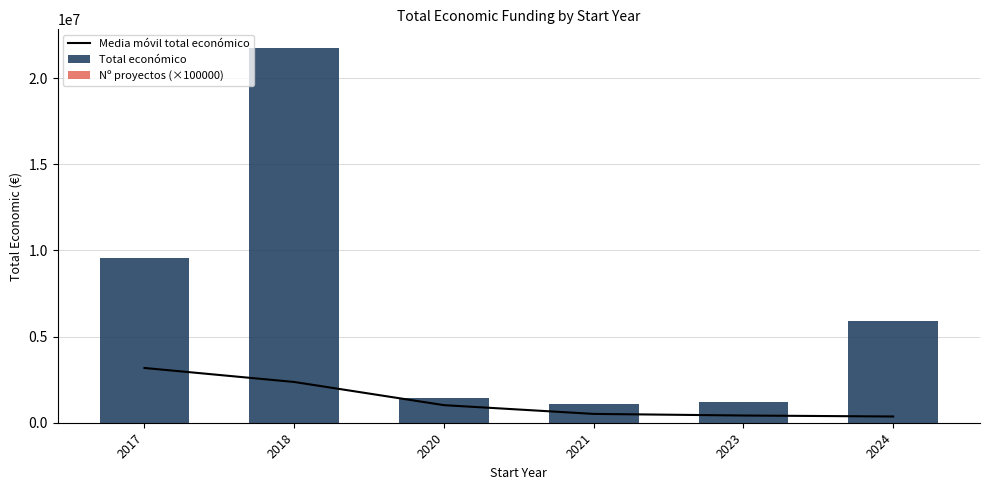

The Total económico series shows 37725297.8 at 2018. True or false?

False